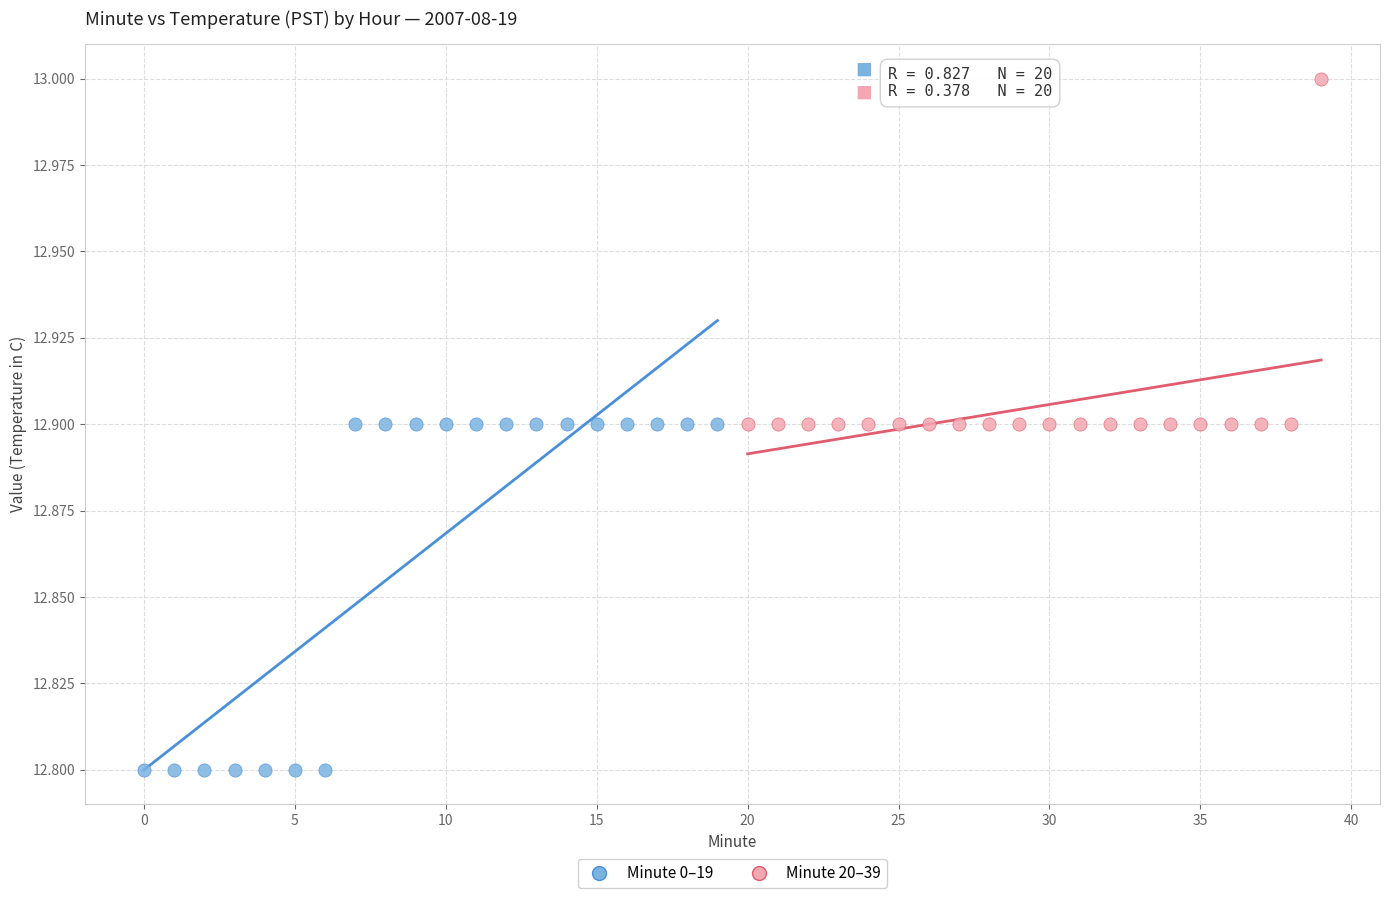

Which series contains the highest Y value?

Minute 20–39